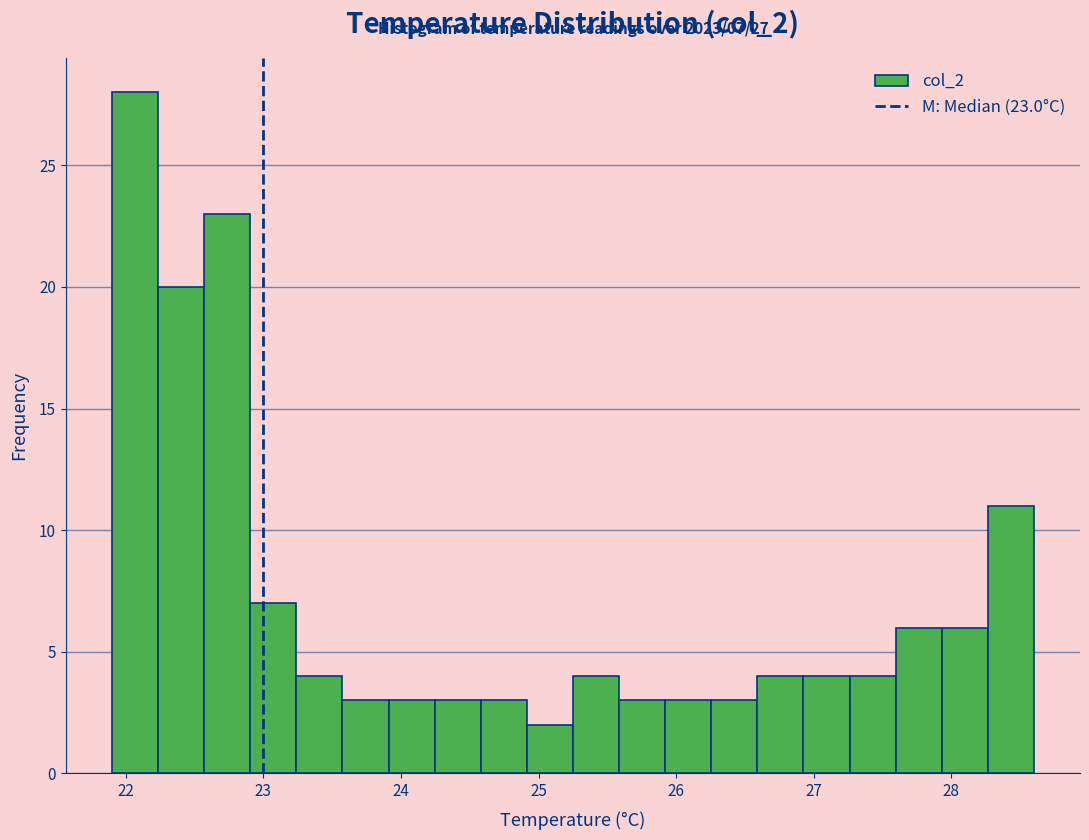

Read against the x-axis, roughly where is the centre of the tallest bar?

22.1